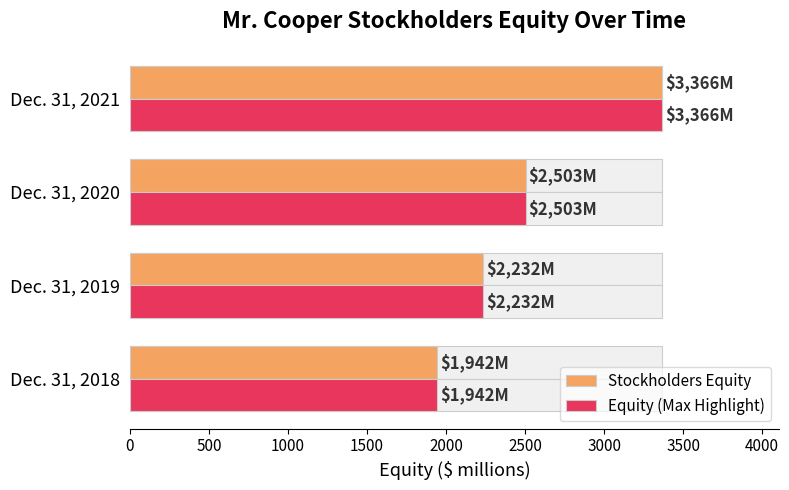

What is the highest value of the Total Mr. Cooper Stockholders Equity series?

3366